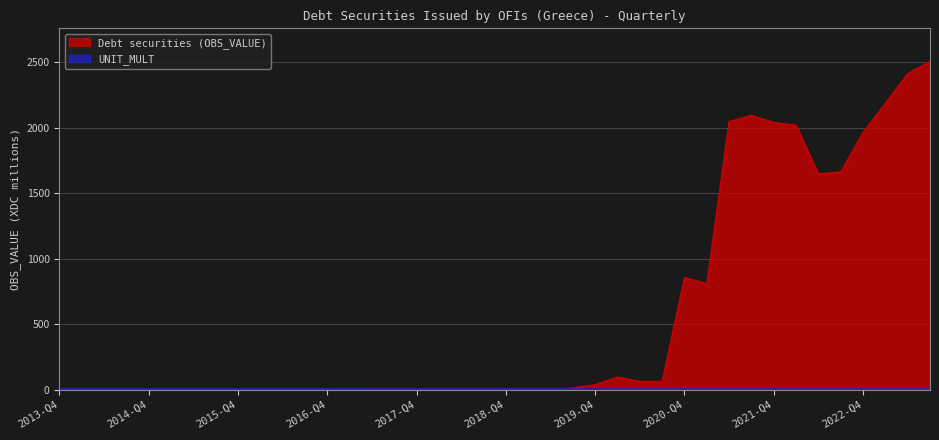

True or false: the data has more than 0 interior local peaks.

True